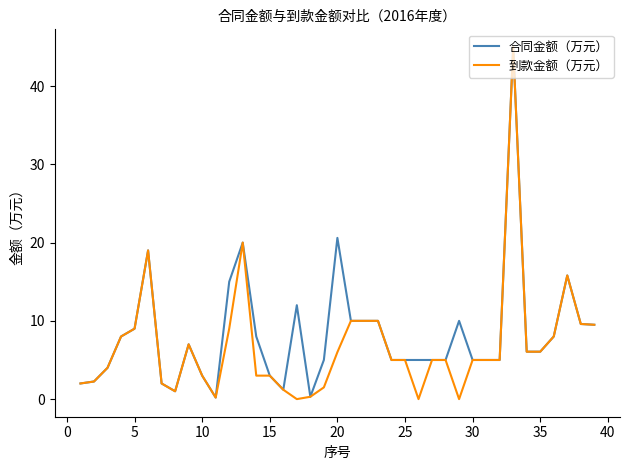

Reading right to left, transcribe all the data shown in this chart.

合同金额（万元）: 9.5	9.6	15.8	8.0	6.1	6.1	45.0	5.0	5.0	5.0	10.0	5.0	5.0	5.0	5.0	5.0	10.0	10.0	10.0	20.6	5.0	0.3	12.0	1.2	3.0	8.0	20.0	15.0	0.2	3.0	7.0	1.0	2.0	19.0	9.0	8.0	4.0	2.2	2.0
到款金额（万元）: 9.5	9.6	15.8	8.0	6.1	6.1	45.0	5.0	5.0	5.0	0.0	5.0	5.0	0.0	5.0	5.0	10.0	10.0	10.0	6.0	1.5	0.3	0.0	1.2	3.0	3.0	20.0	9.0	0.2	3.0	7.0	1.0	2.0	19.0	9.0	8.0	4.0	2.2	2.0